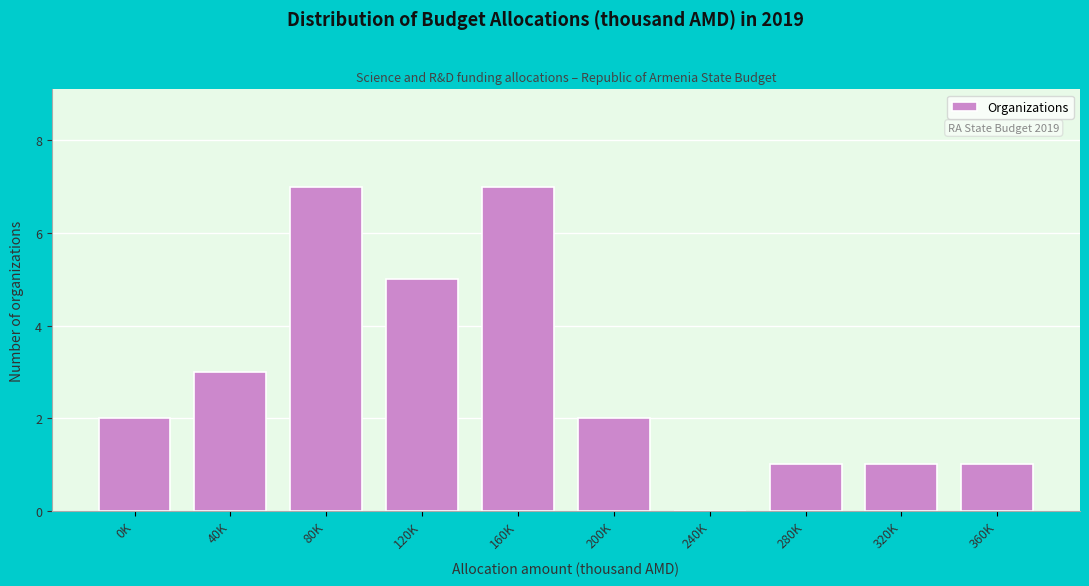

Reading right to left, transcribe all the data shown in this chart.

360K=1	320K=1	280K=1	240K=0	200K=2	160K=7	120K=5	80K=7	40K=3	0K=2